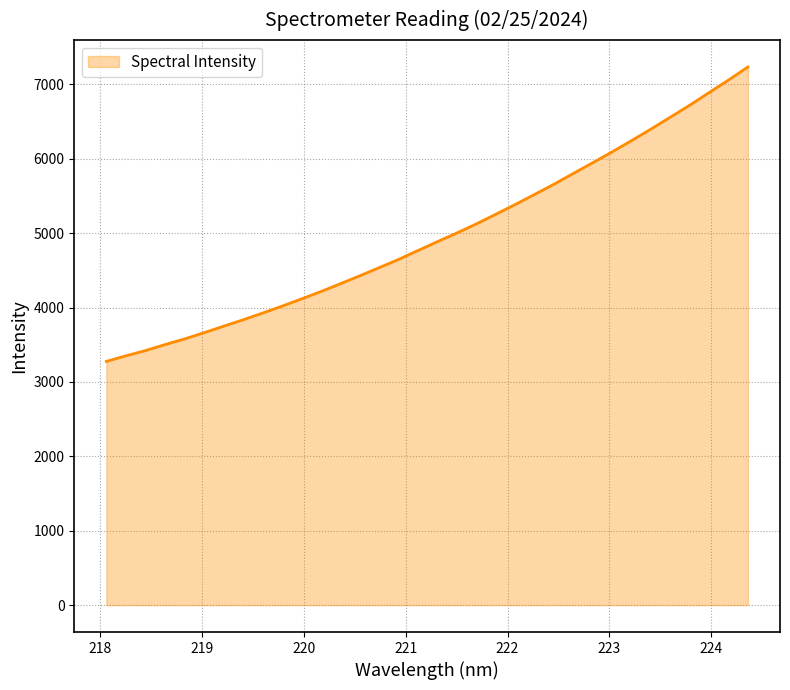

What is the difference between the maximum and second lowest values?

3883.2